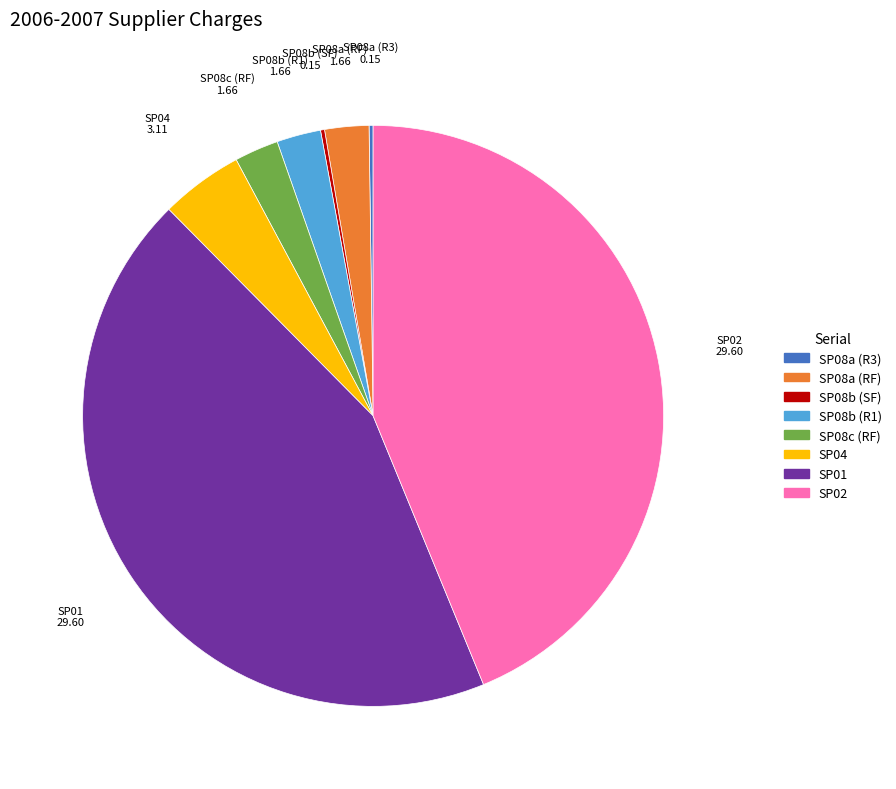

Which has a higher value, SP08c (RF) or SP01?

SP01